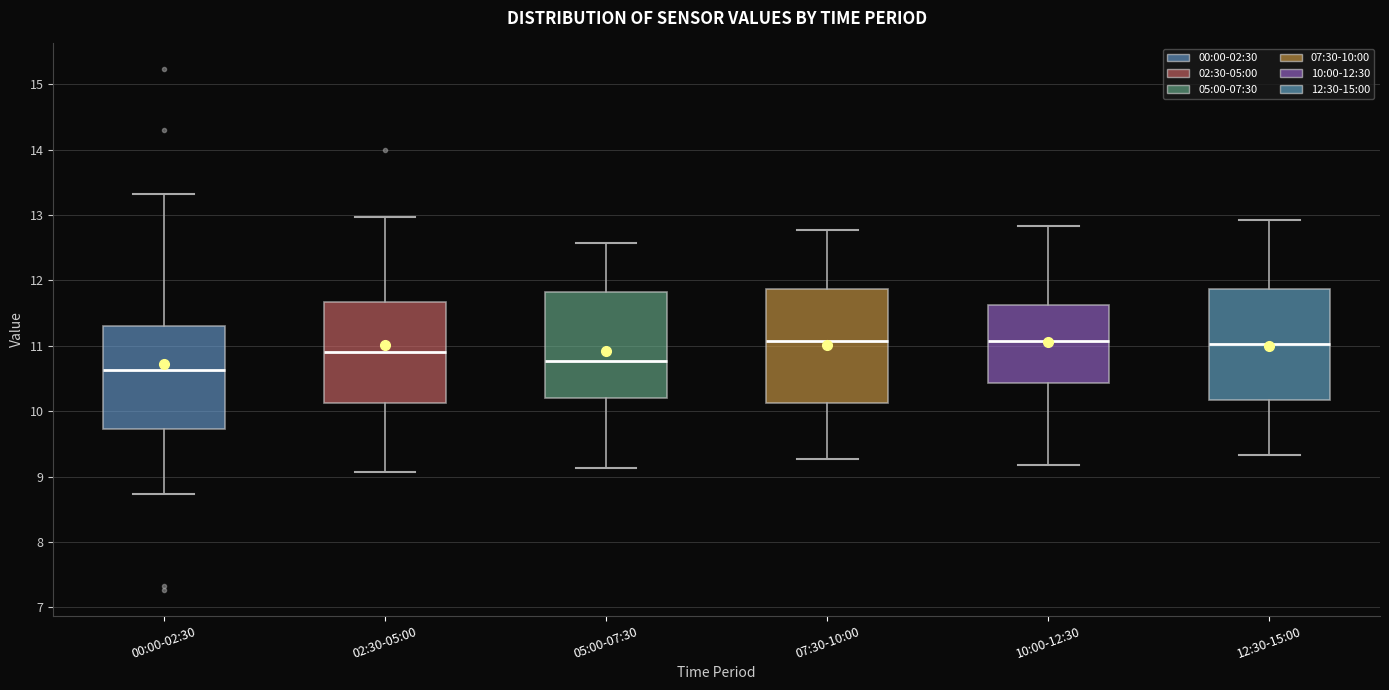

Where does the lower whisker of the box for 00:00-02:30 end on the y-axis? The values are not printed on the chart, so give them approximately, as read against the axis.

8.7